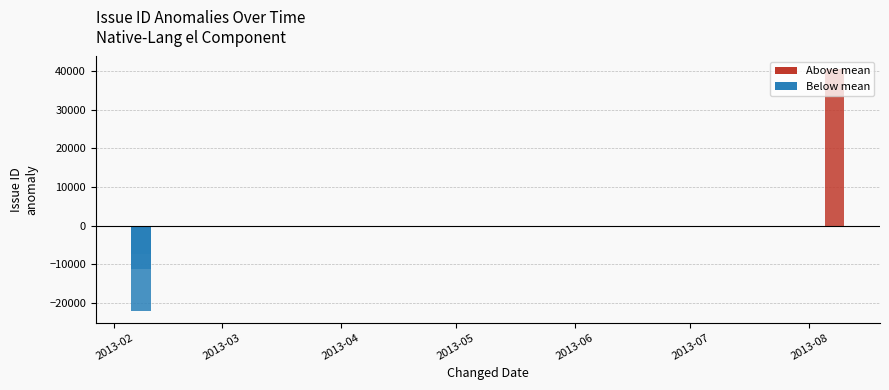

What is the average value?

62738